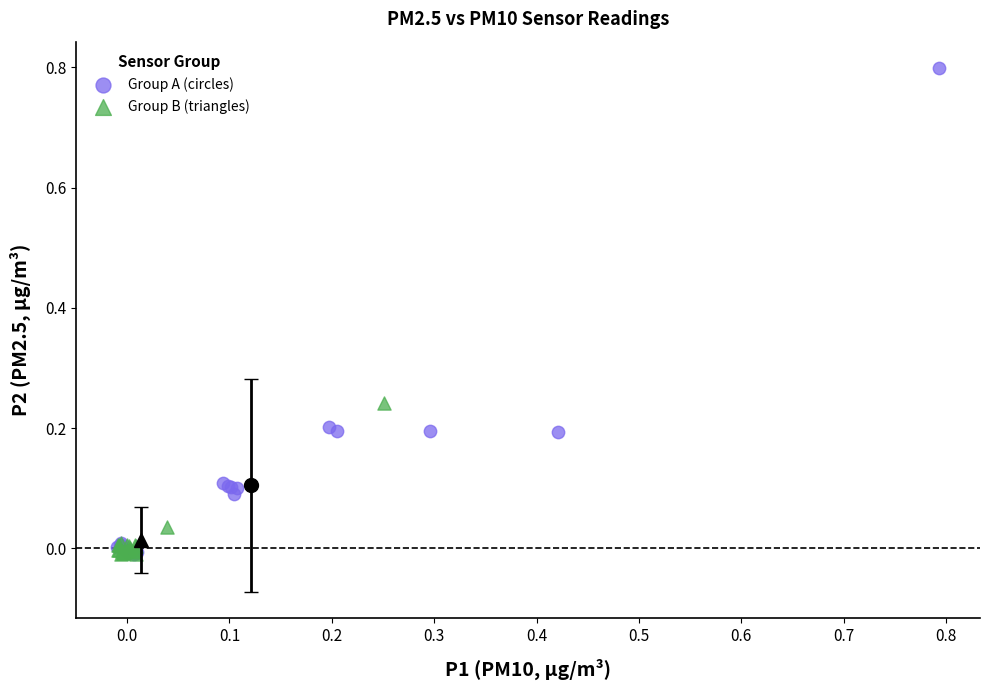

Which series has the widest spread of Y values?

Group A (circles)